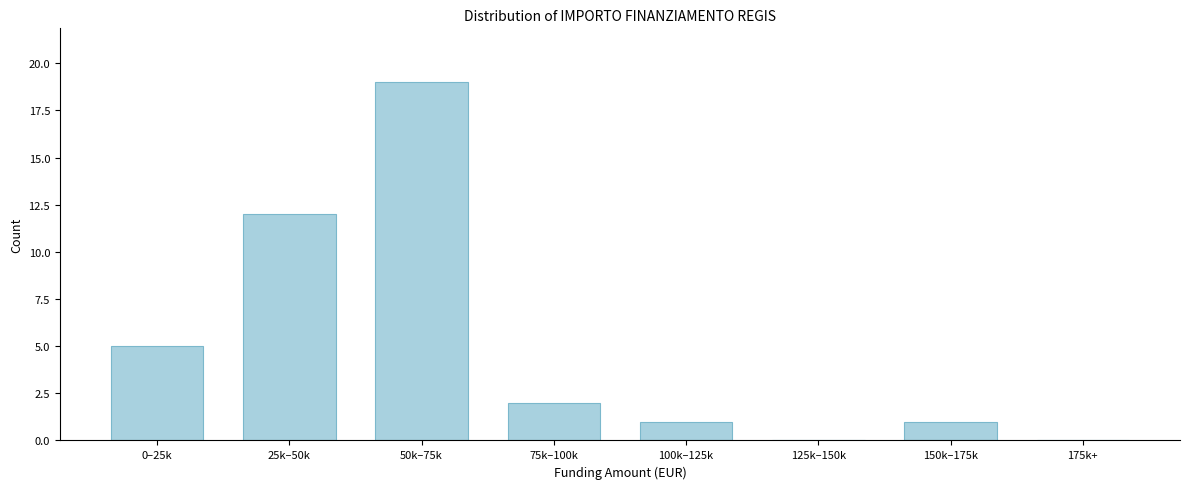

Reading left to right, list all the values displayed in this chart.

0–25k=5	25k–50k=12	50k–75k=19	75k–100k=2	100k–125k=1	125k–150k=0	150k–175k=1	175k+=0